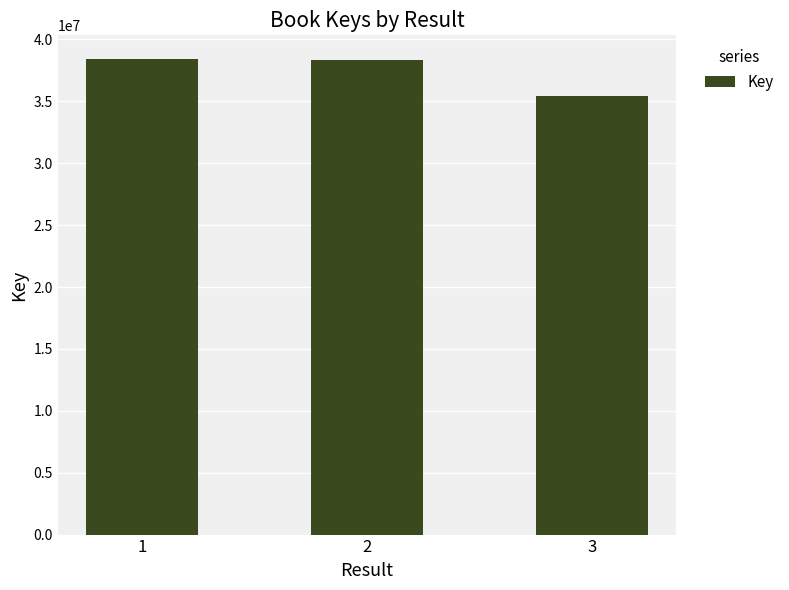

What is the difference between the second highest and minimum values?

2911719